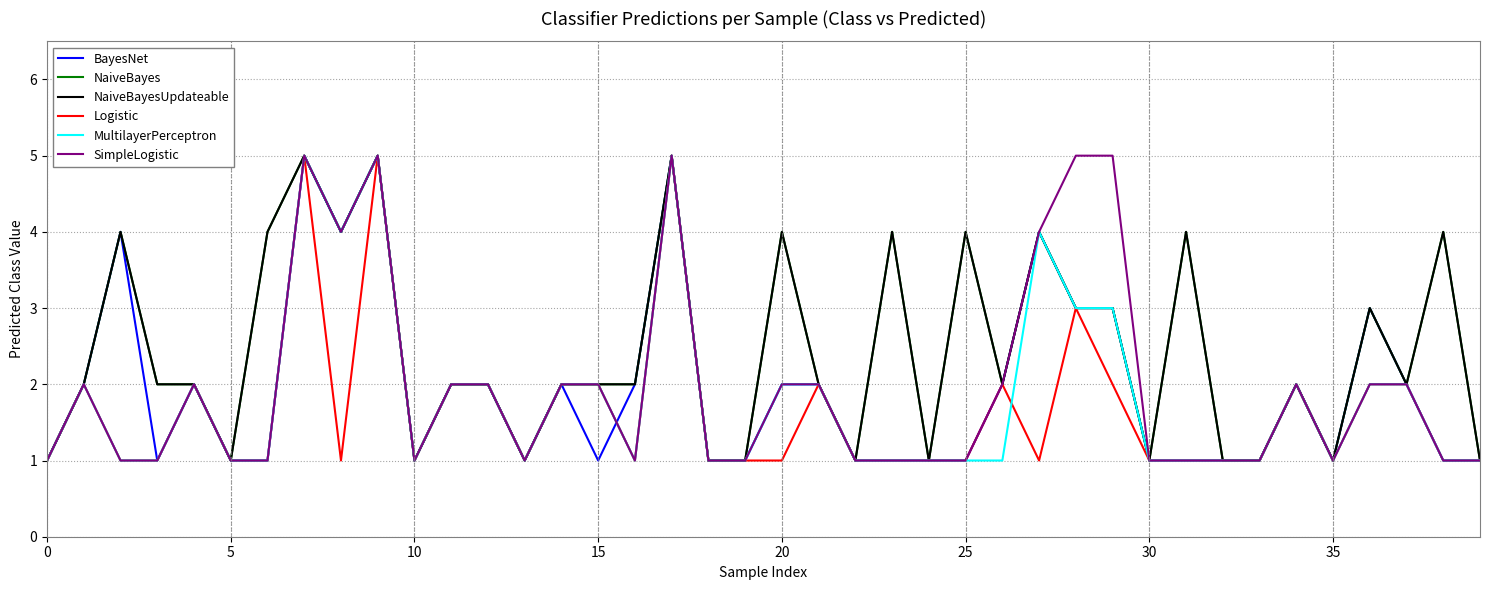

Reading left to right, transcribe all the data shown in this chart.

BayesNet: 1	2	4	1	2	1	1	5	4	5	1	2	2	1	2	1	2	5	1	1	2	2	1	1	1	1	2	4	3	3	1	1	1	1	2	1	3	2	1	1
NaiveBayes: 1	2	4	2	2	1	4	5	4	5	1	2	2	1	2	2	2	5	1	1	4	2	1	4	1	4	2	4	3	3	1	4	1	1	2	1	3	2	4	1
NaiveBayesUpdateable: 1	2	4	2	2	1	4	5	4	5	1	2	2	1	2	2	2	5	1	1	4	2	1	4	1	4	2	4	3	3	1	4	1	1	2	1	3	2	4	1
Logistic: 1	2	1	1	2	1	1	5	1	5	1	2	2	1	2	2	1	5	1	1	1	2	1	1	1	1	2	1	3	2	1	1	1	1	2	1	2	2	1	1
MultilayerPerceptron: 1	2	1	1	2	1	1	5	4	5	1	2	2	1	2	2	1	5	1	1	2	2	1	1	1	1	1	4	3	3	1	1	1	1	2	1	2	2	1	1
SimpleLogistic: 1	2	1	1	2	1	1	5	4	5	1	2	2	1	2	2	1	5	1	1	2	2	1	1	1	1	2	4	5	5	1	1	1	1	2	1	2	2	1	1